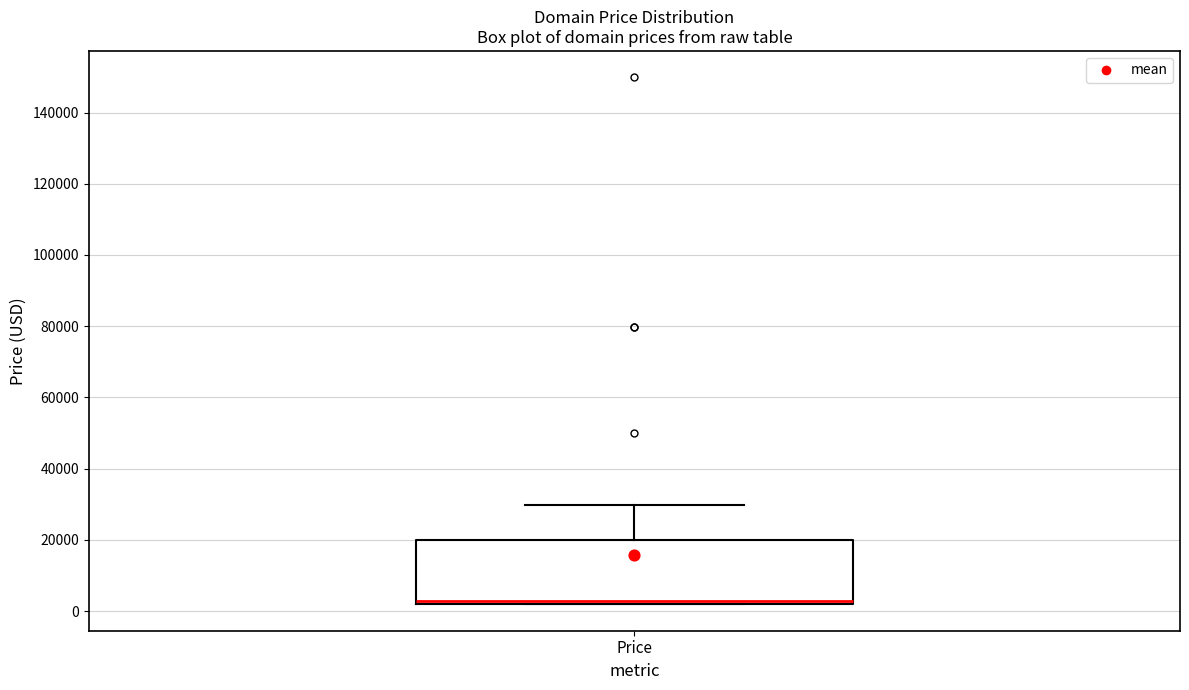

Read this box plot against the y-axis: the position of the median line, the range covered by the box, and the ends of both whiskers. The values are not printed on the chart, so give them approximately, as read against the axis.

median 2000 (just above the box's lower edge), box 2000 to 20000, whiskers 2000 to 30000